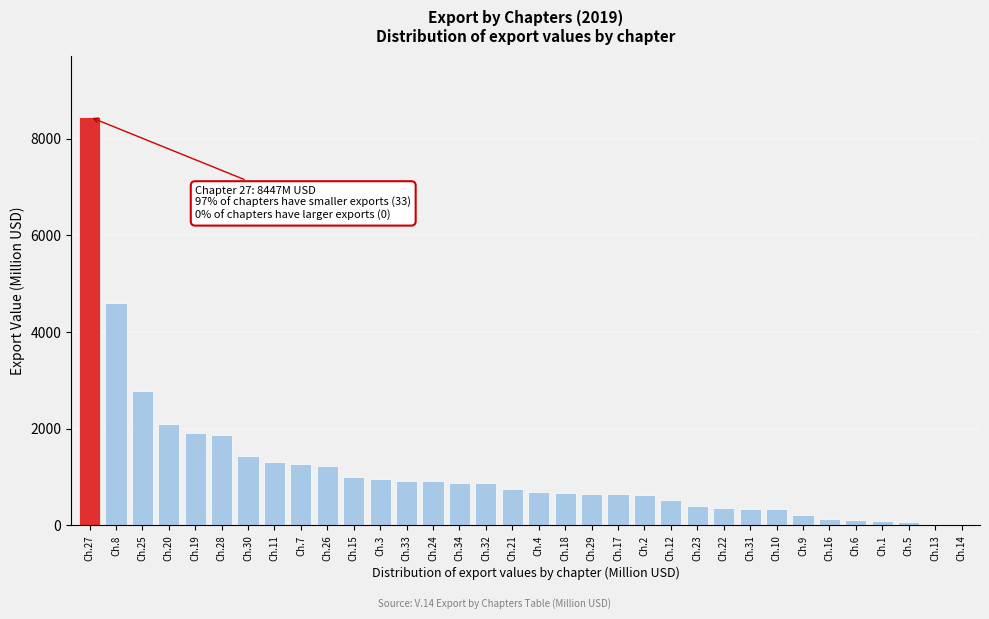

The value at Ch.23 is 404.8. True or false?

True